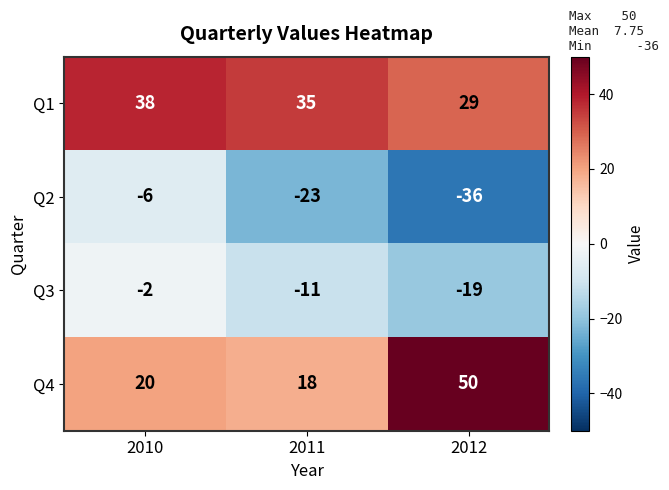

What is the difference between the maximum and minimum values in the Q3 series?

17